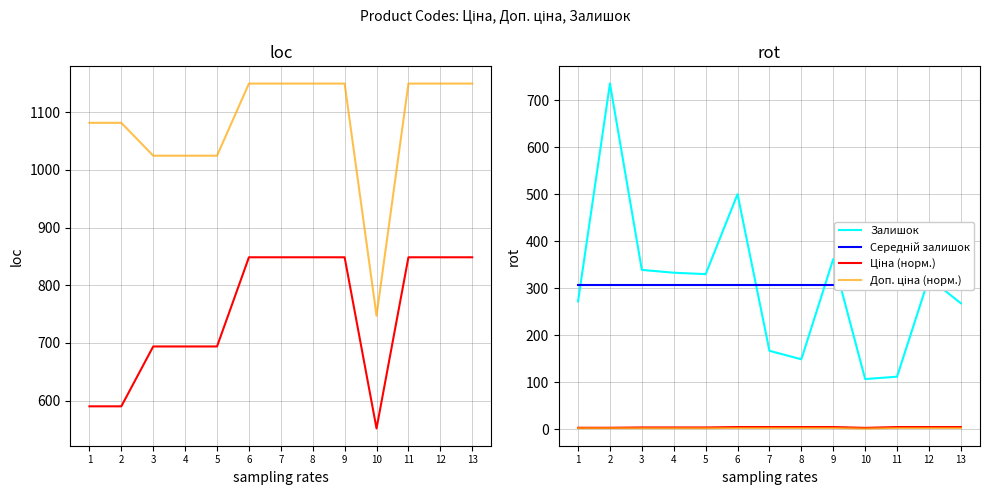

What value does the Залишок series have at 2?

735.0